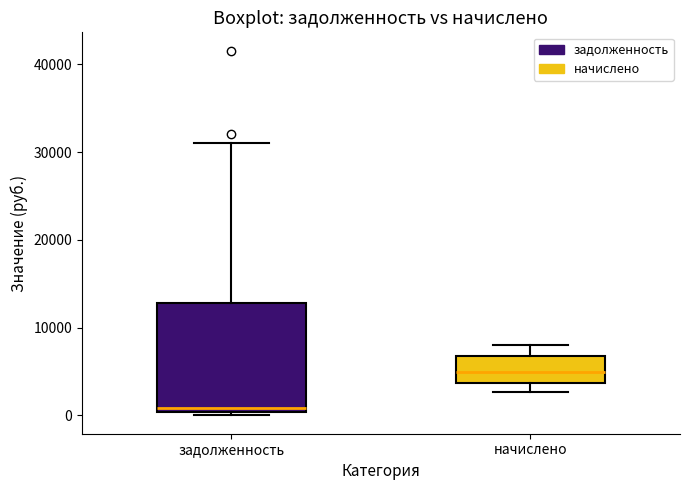

Reading left to right, read every box against the y-axis: the position of its median line, the range the box covers, and the ends of its whiskers. The values are not printed on the chart, so give them approximately, as read against the axis.

задолженность: median 1000, box 0 to 13000, whiskers 0 (just below the box's lower edge) to 31000
начислено: median 5000, box 4000 to 7000, whiskers 3000 to 8000